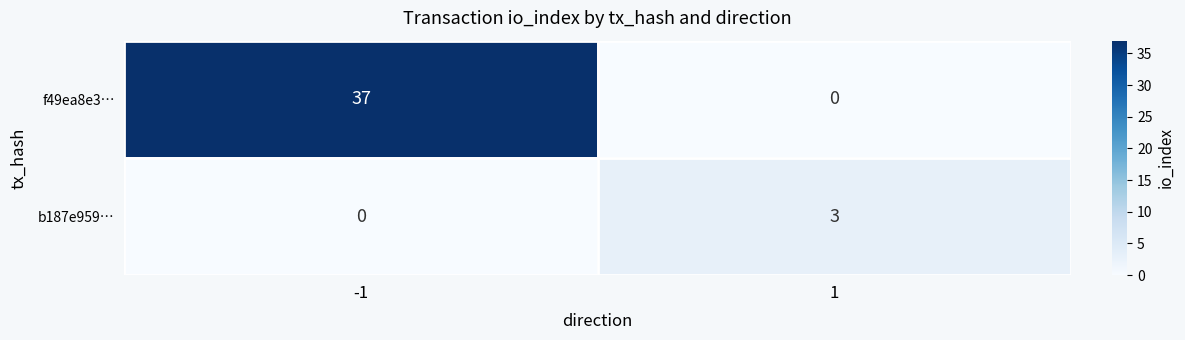

What is the sum of the f49ea8e3… values at -1 and 1?

37